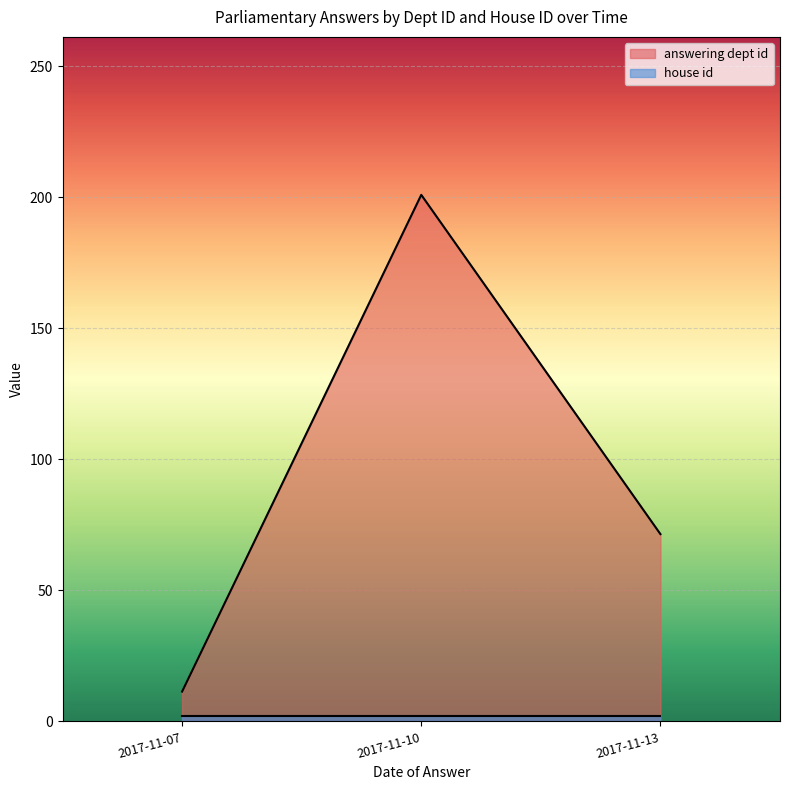

Between 2017-11-13 and 2017-11-10, which is larger?

2017-11-10